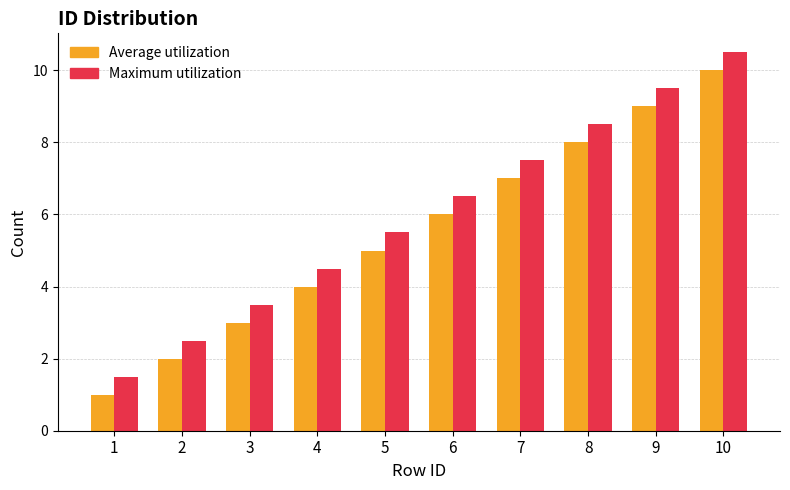

Rank the series at 1 from highest to lowest value.

Maximum utilization, Average utilization